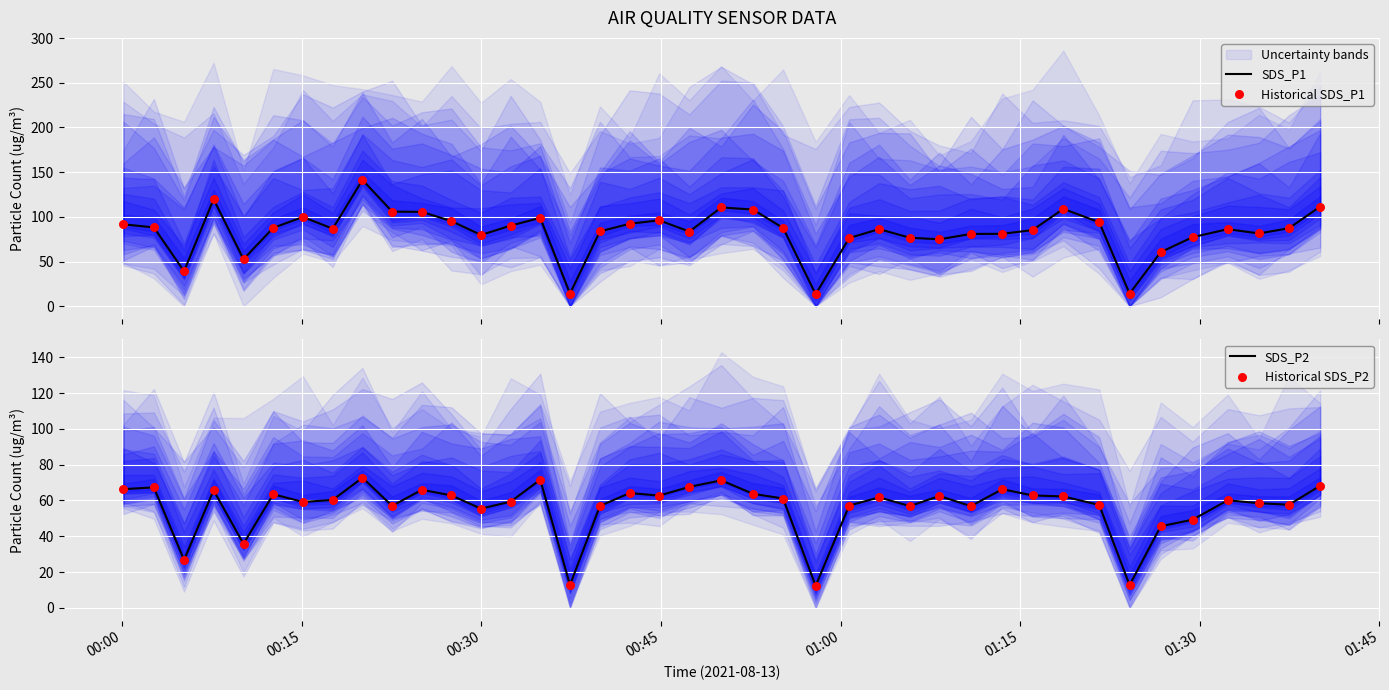

Which series contains the highest Y value?

SDS_P1